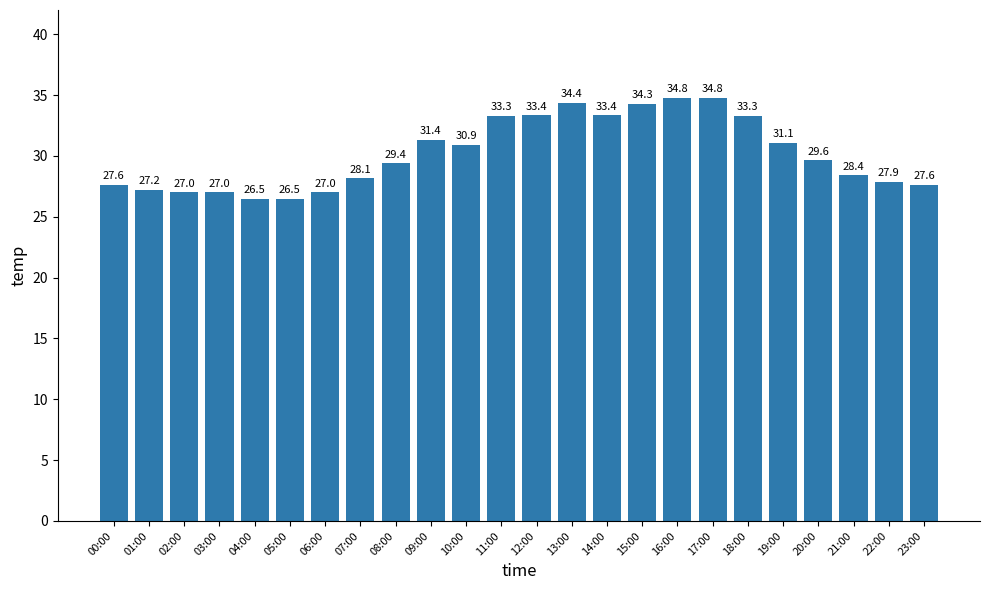

At which label does the data first exceed 29?

08:00